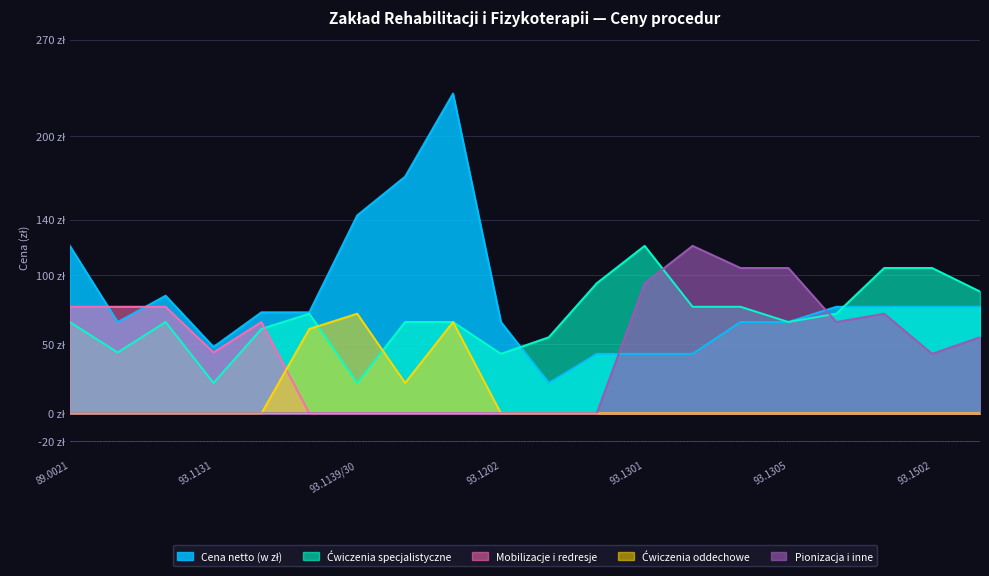

What is the label of the 12th point from the right?

93.1139/60